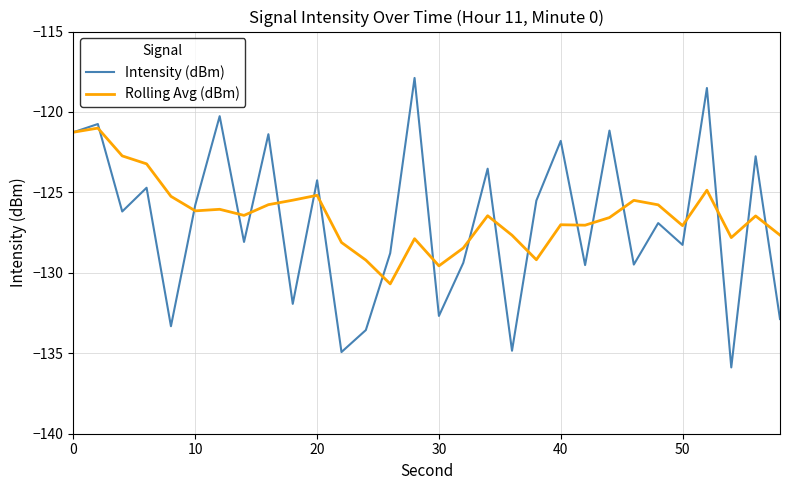

What is the maximum value shown in the chart?

-117.9